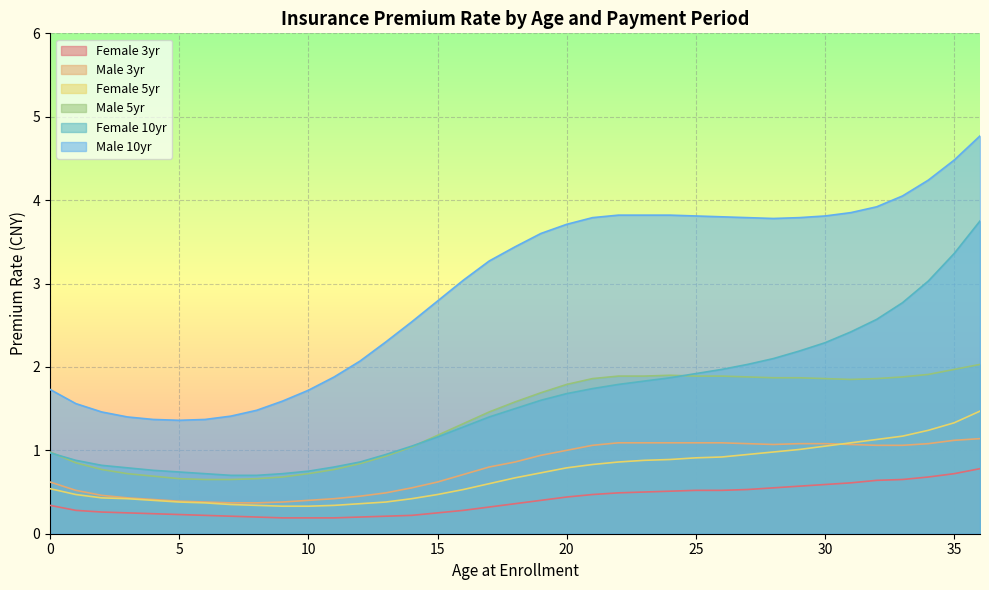

True or false: Male 10yr and Female 5yr cross at least once.

False